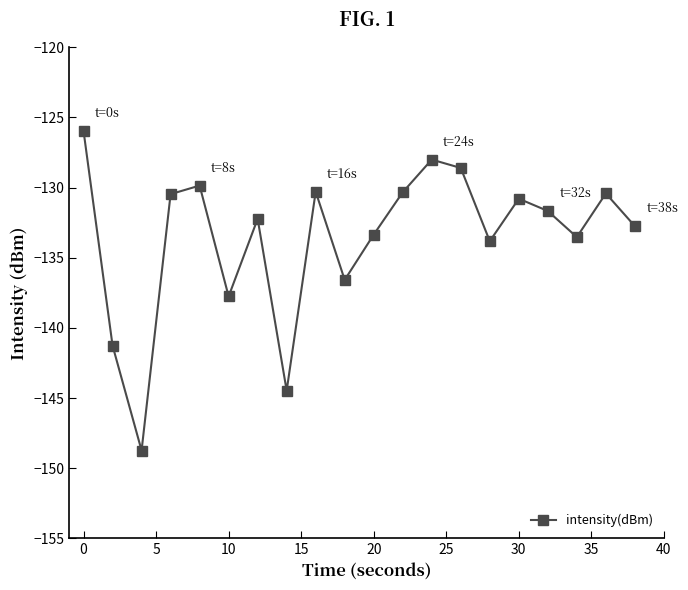

True or false: the data has more than 2 interior local peaks.

True